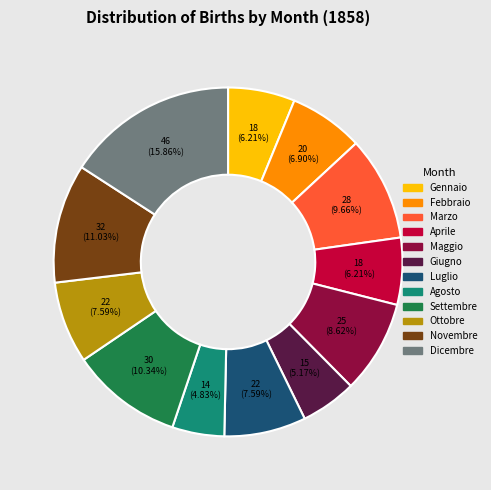

Does Maggio represent more than half of the total?

No